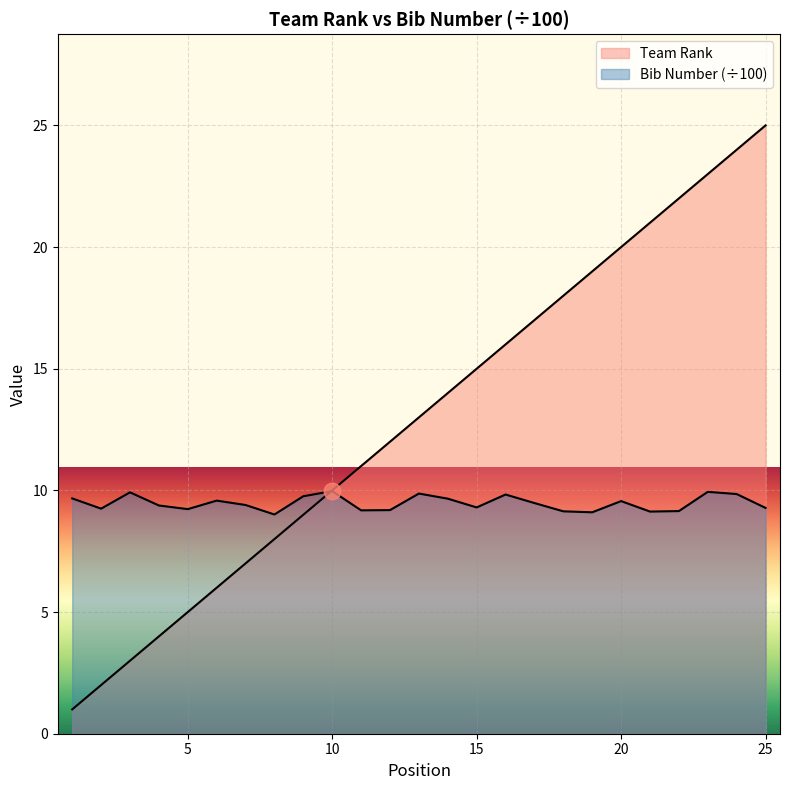

Between 25 and 10, which is larger?

25